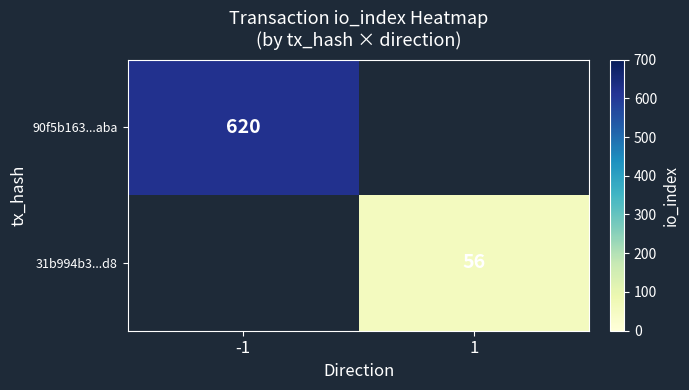

Is it true that 90f5b163...aba equals 620 at -1?

True